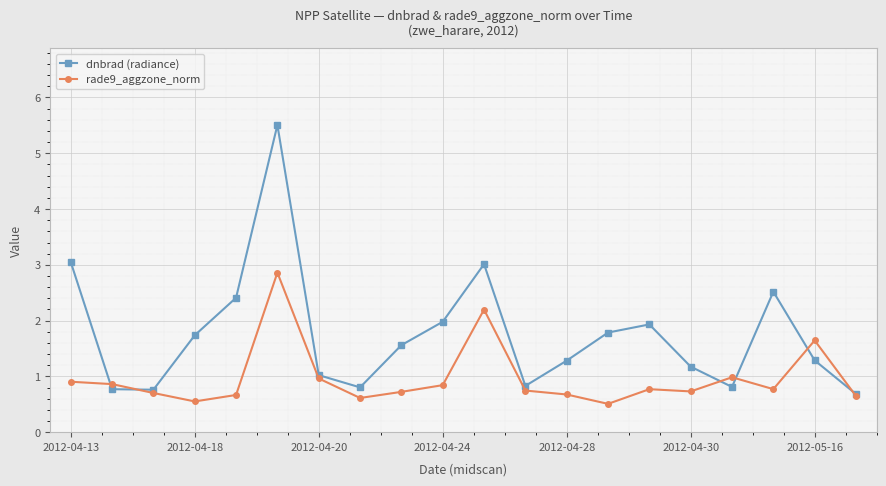

How many lines are shown in the chart?

2